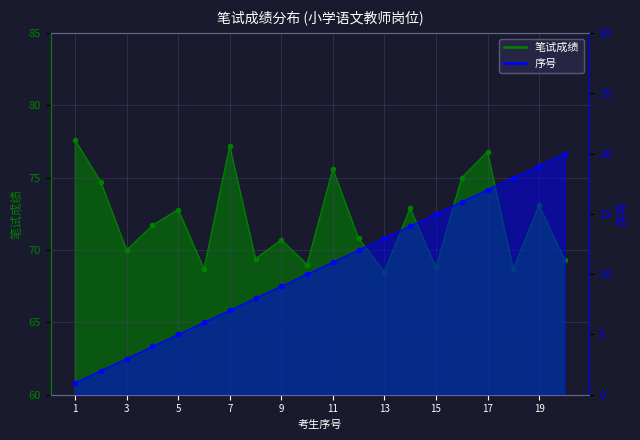

Which series has the largest range (max minus min)?

序号